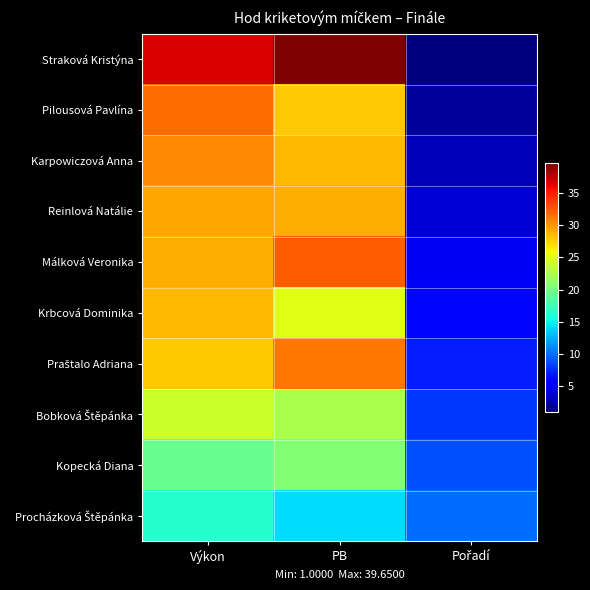

Which has a higher value, PB or Pořadí?

PB